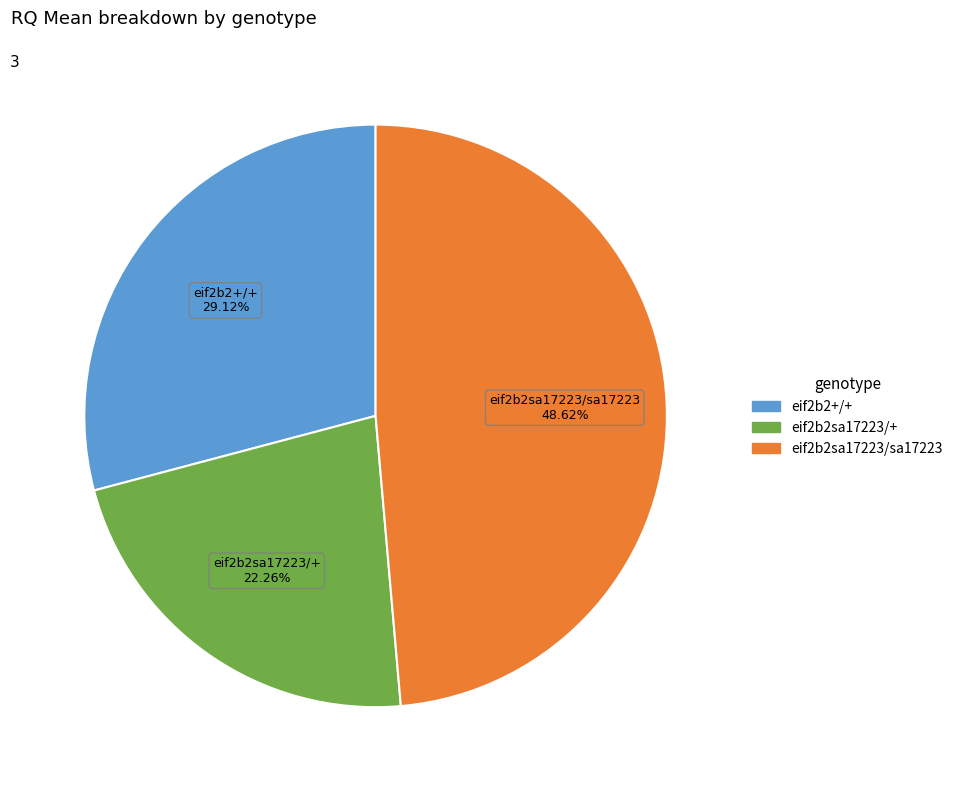

Is it true that eif2b2sa17223/sa17223 is 56% of the pie?

False